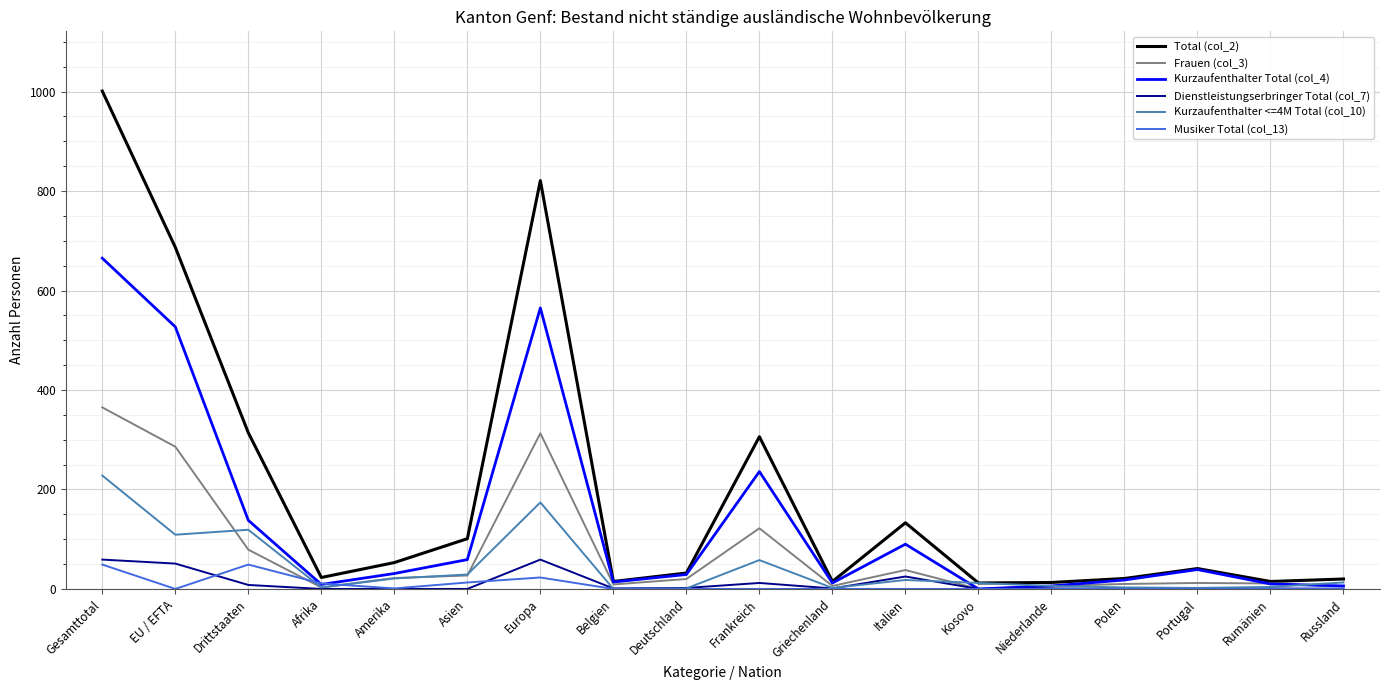

The Frauen (col_3) series shows 139 at EU / EFTA. True or false?

False